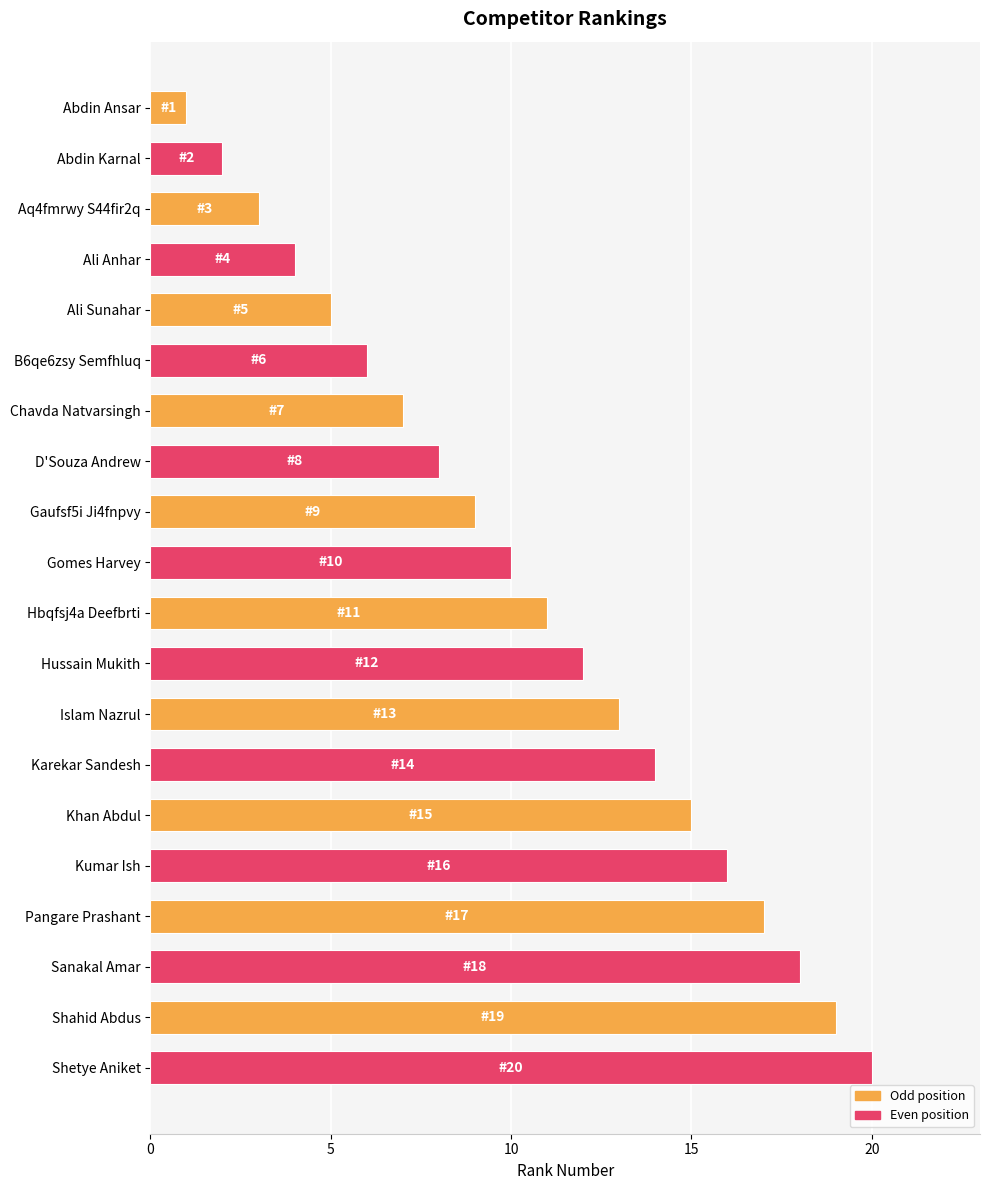

True or false: the data shows 11 at Chavda Natvarsingh.

False